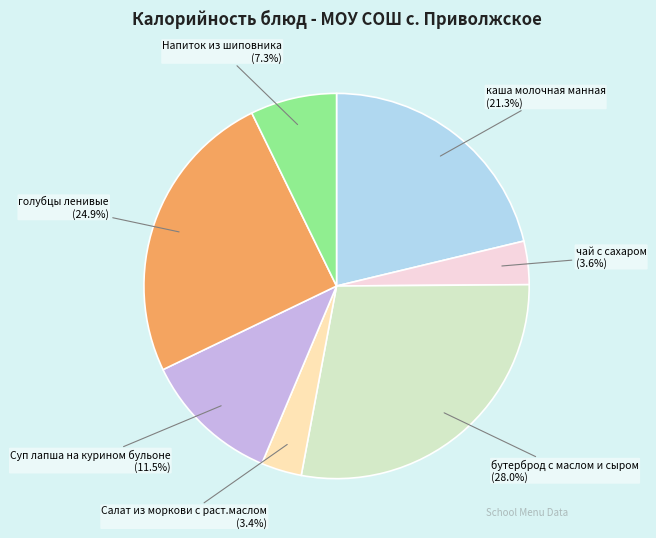

What portion of the pie excludes голубцы ленивые?

75.1%